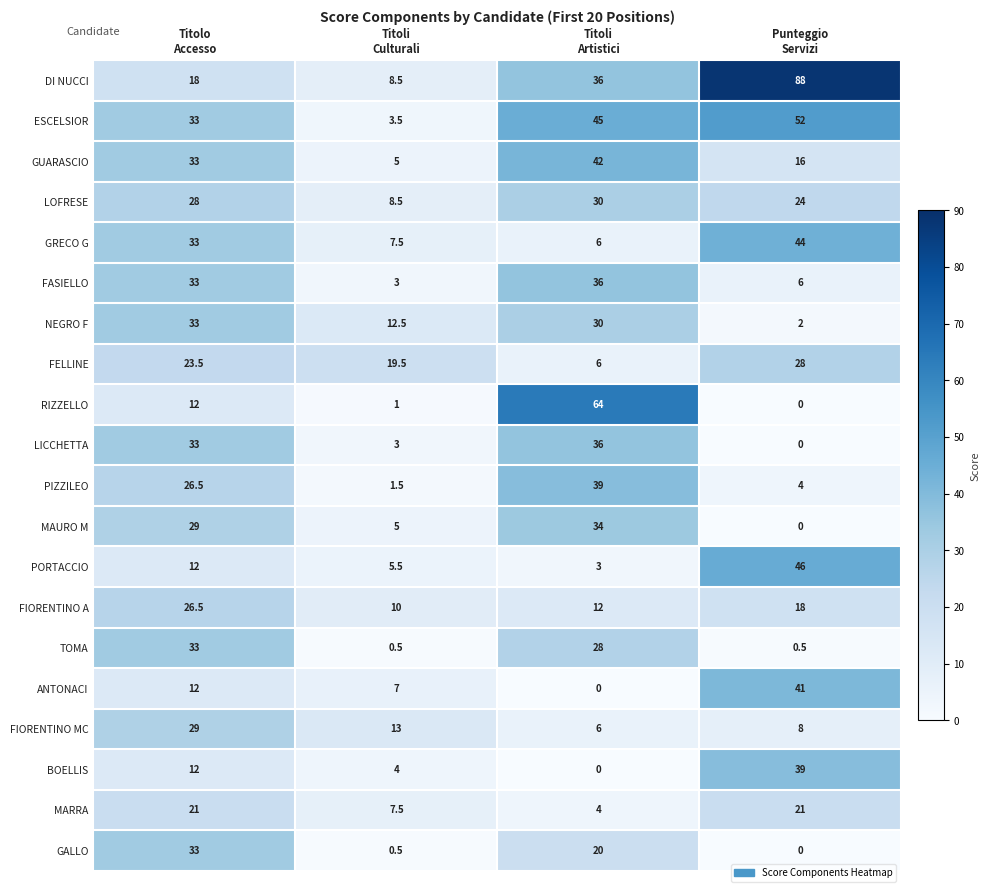

What is the greatest value displayed?

88.0